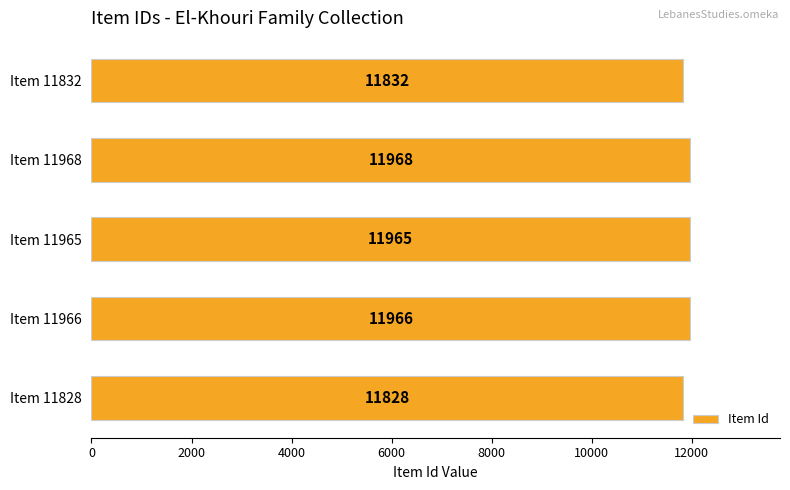

List the labels in order of value, largest first.

Item 11968, Item 11966, Item 11965, Item 11832, Item 11828